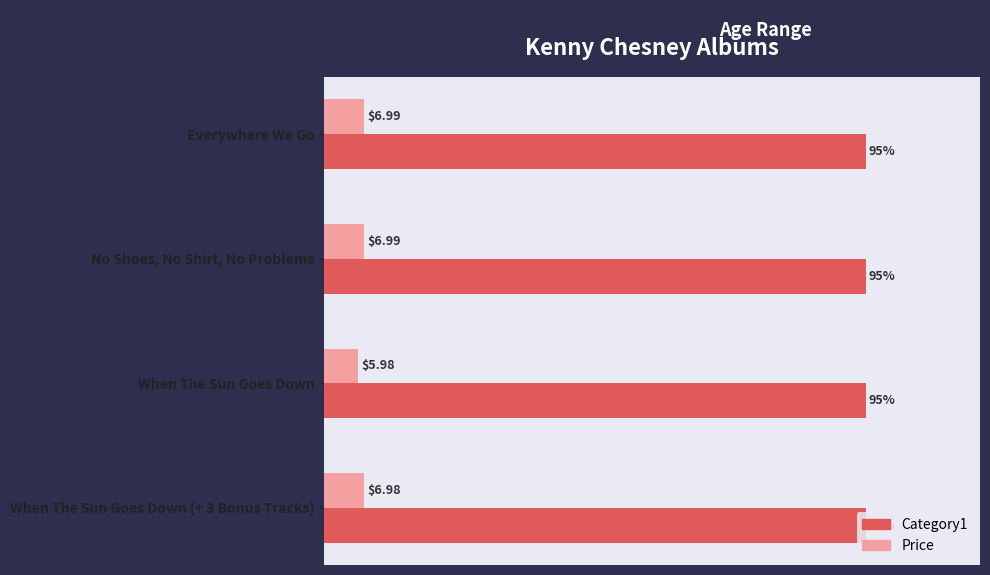

Which series has the largest total across all categories?

Category1